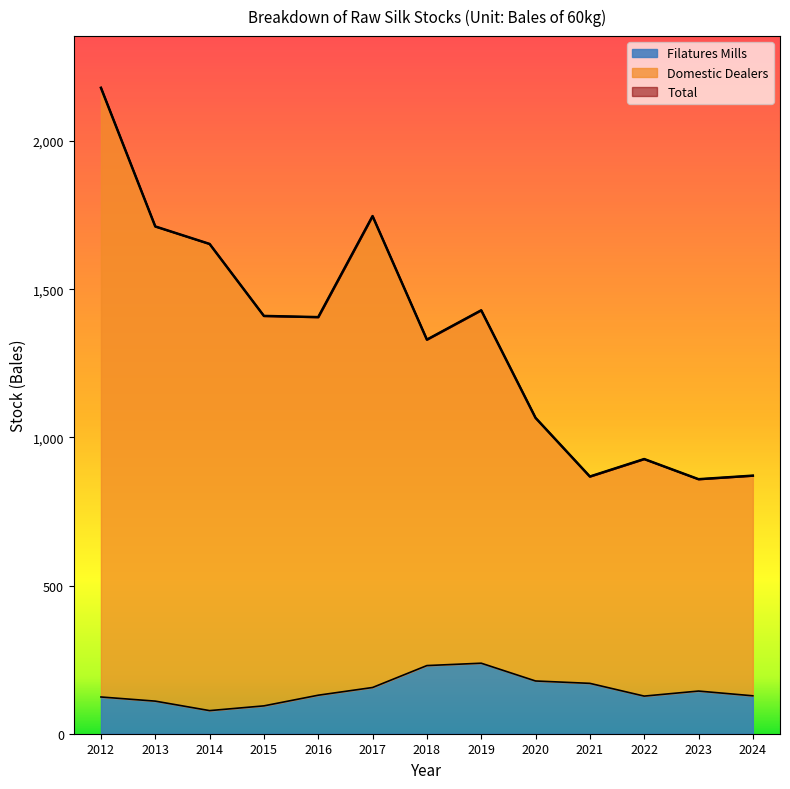

What are all the series names shown in the legend?

Total, Domestic Dealers, Filatures Mills